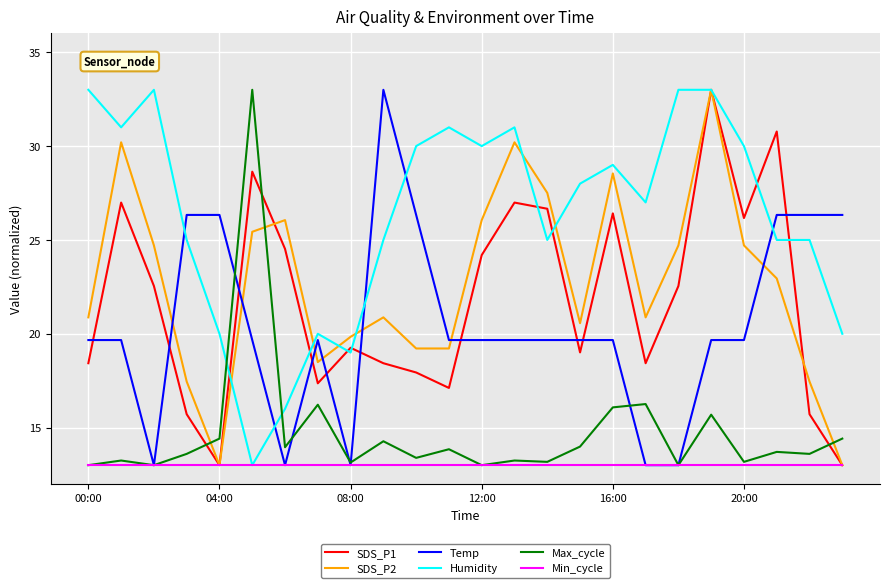

What is the greatest value displayed?

33.0